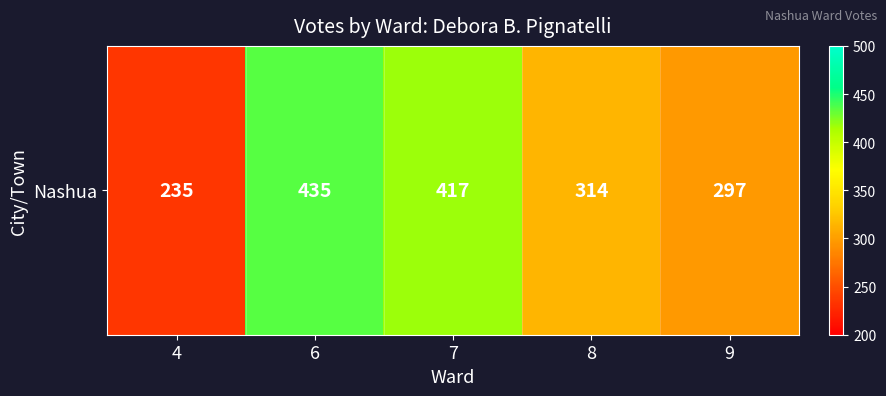

What is the sum of the values at 4 and 6?

670